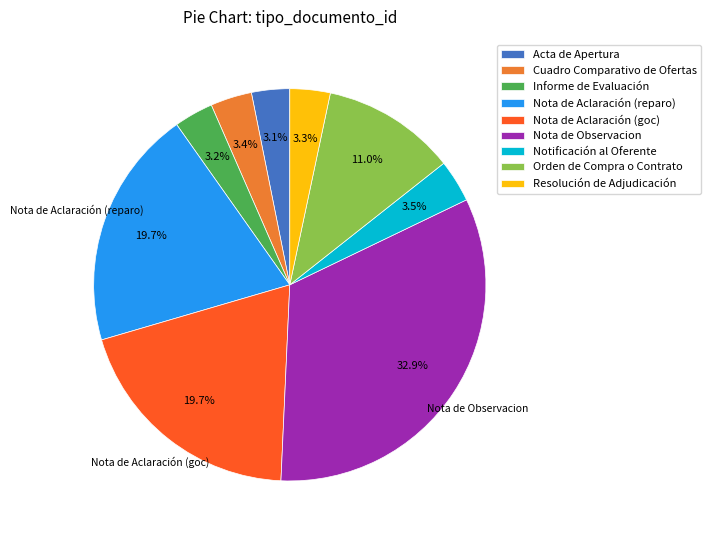

Is it true that Nota de Observacion is 23% of the pie?

False